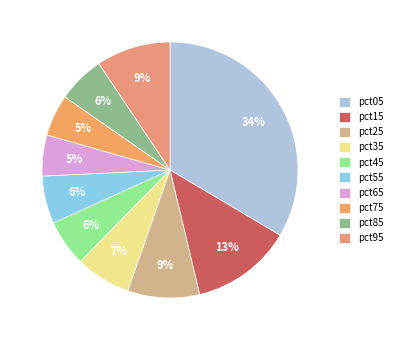

What is the largest slice in the pie chart?

pct05